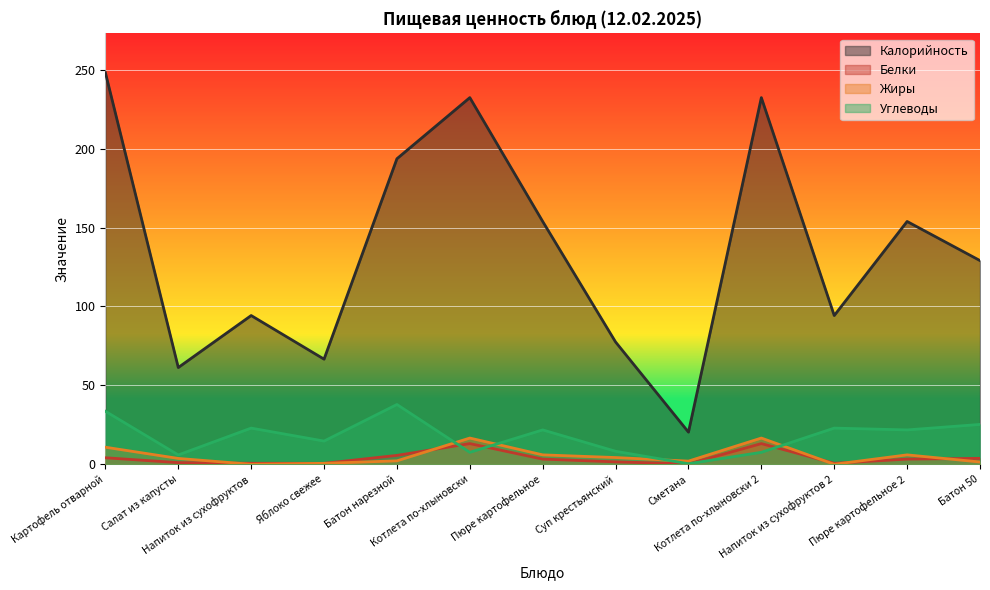

What position from the left is Напиток из сухофруктов 2?

11